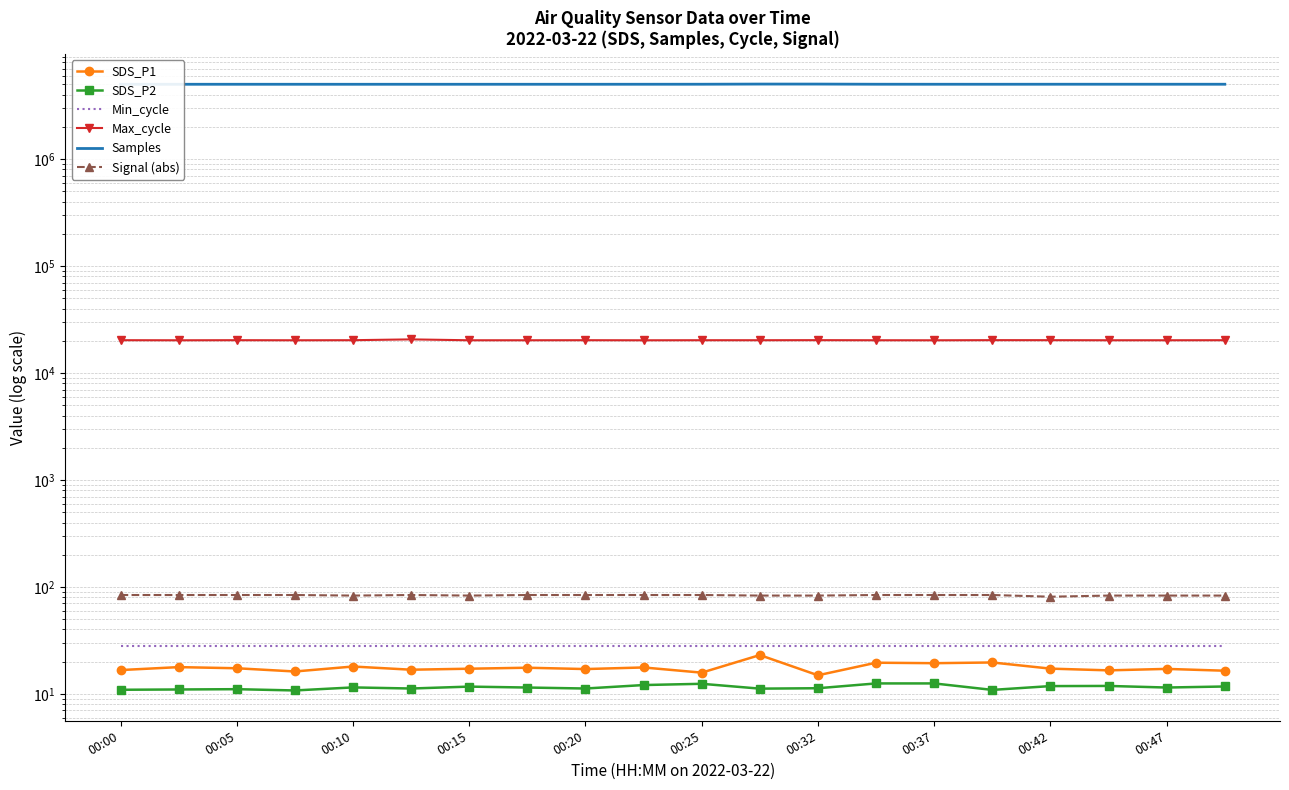

Which series has the largest range (max minus min)?

Samples